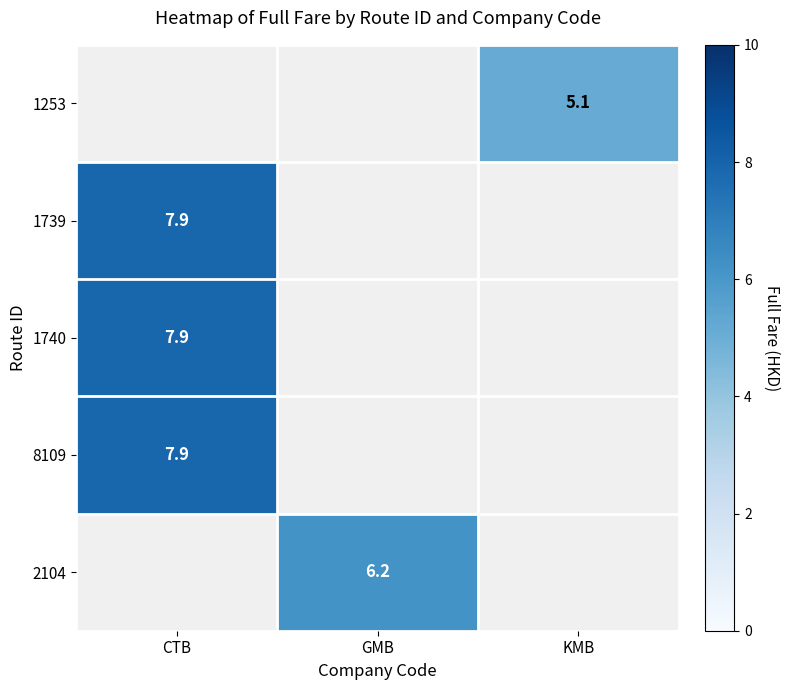

Which category has the highest value across all series?

CTB